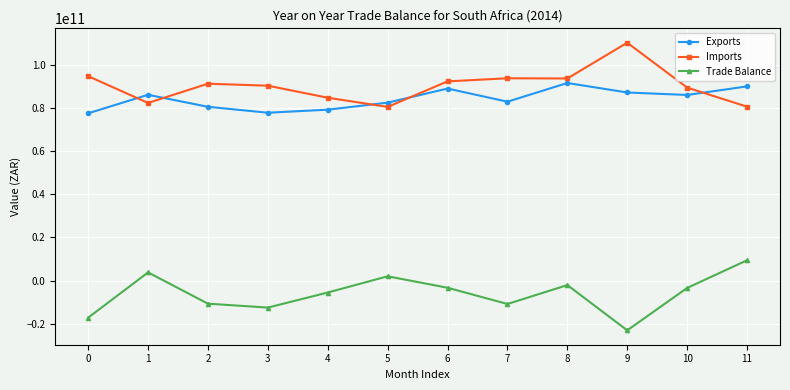

What is the difference between the highest and lowest values at 7?

104610556319